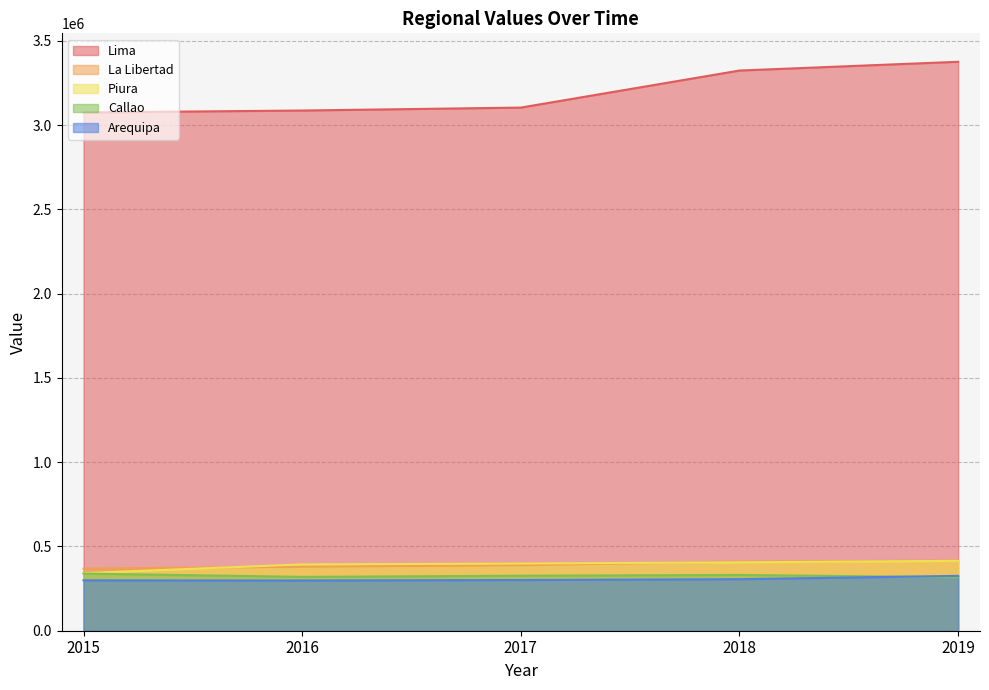

Between 2016 and 2015, which is larger?

2016